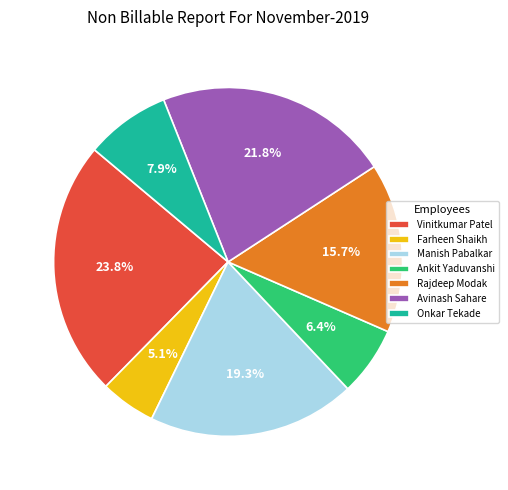

Rank the categories by value from lowest to highest.

Farheen Shaikh, Ankit Yaduvanshi, Onkar Tekade, Rajdeep Modak, Manish Pabalkar, Avinash Sahare, Vinitkumar Patel